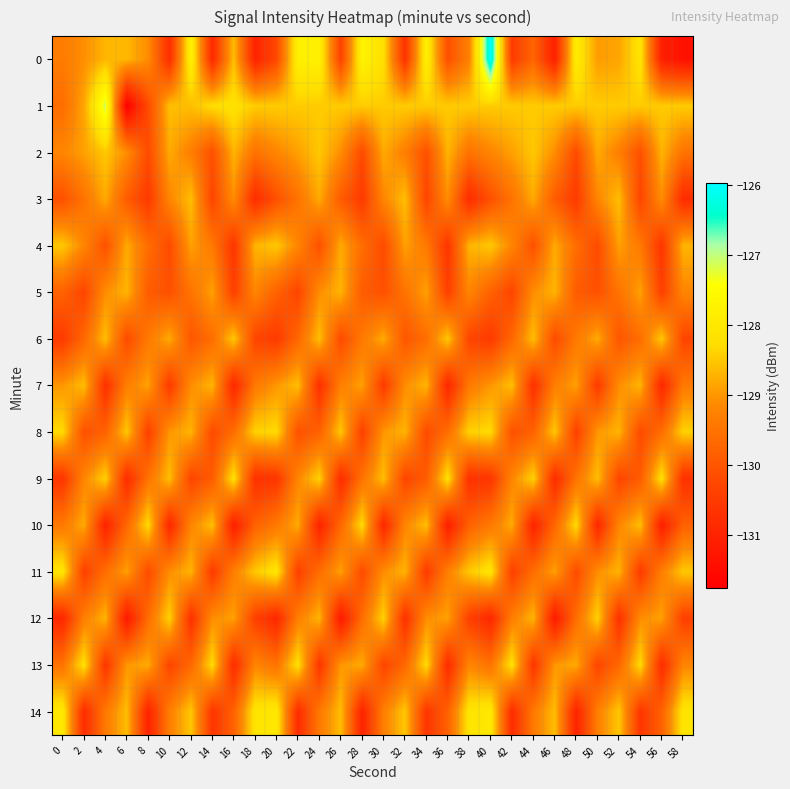

How many data points does each series have?

30